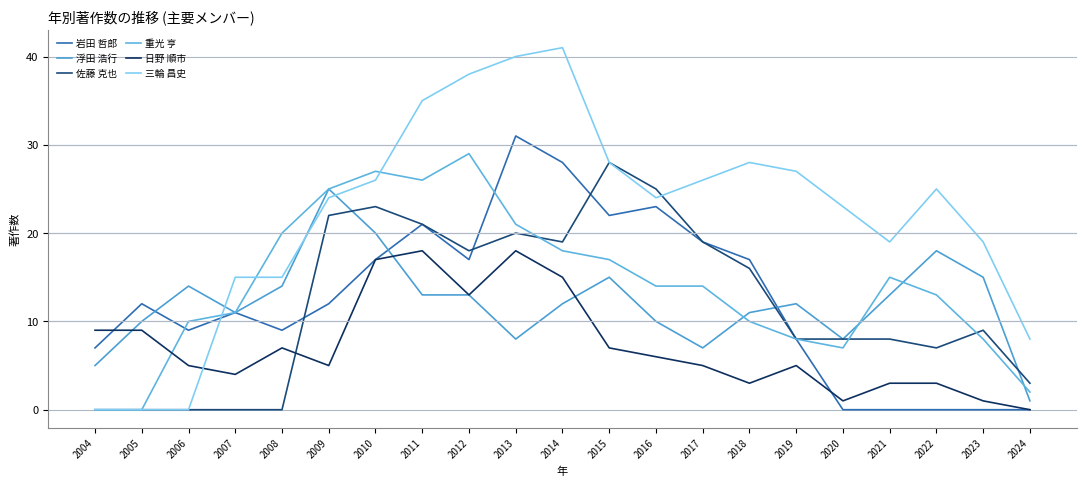

True or false: 浮田 浩行 and 重光 亨 intersect in this chart.

True